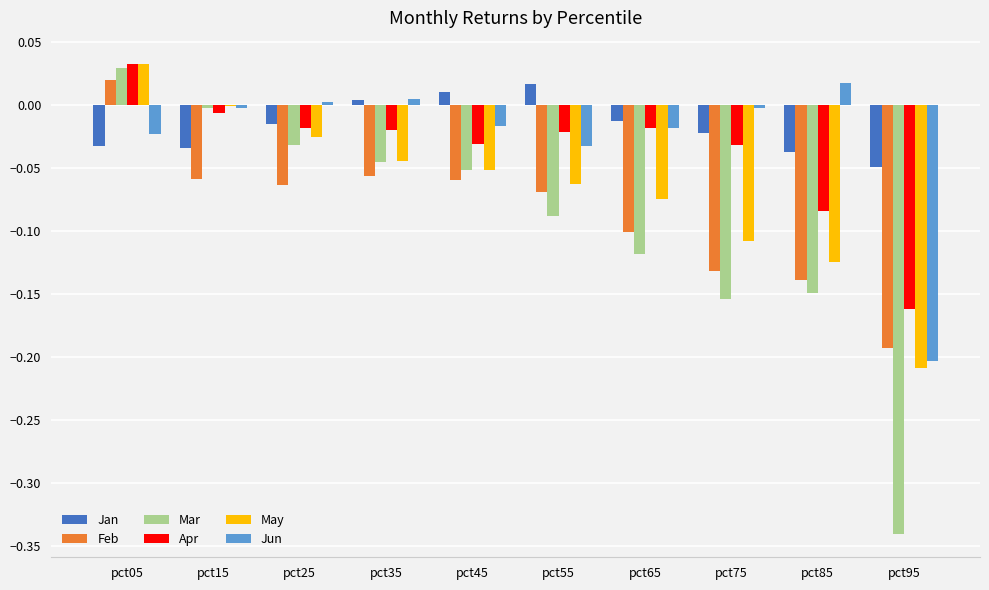

Between pct75 and pct95, which series saw the biggest shift?

Jun